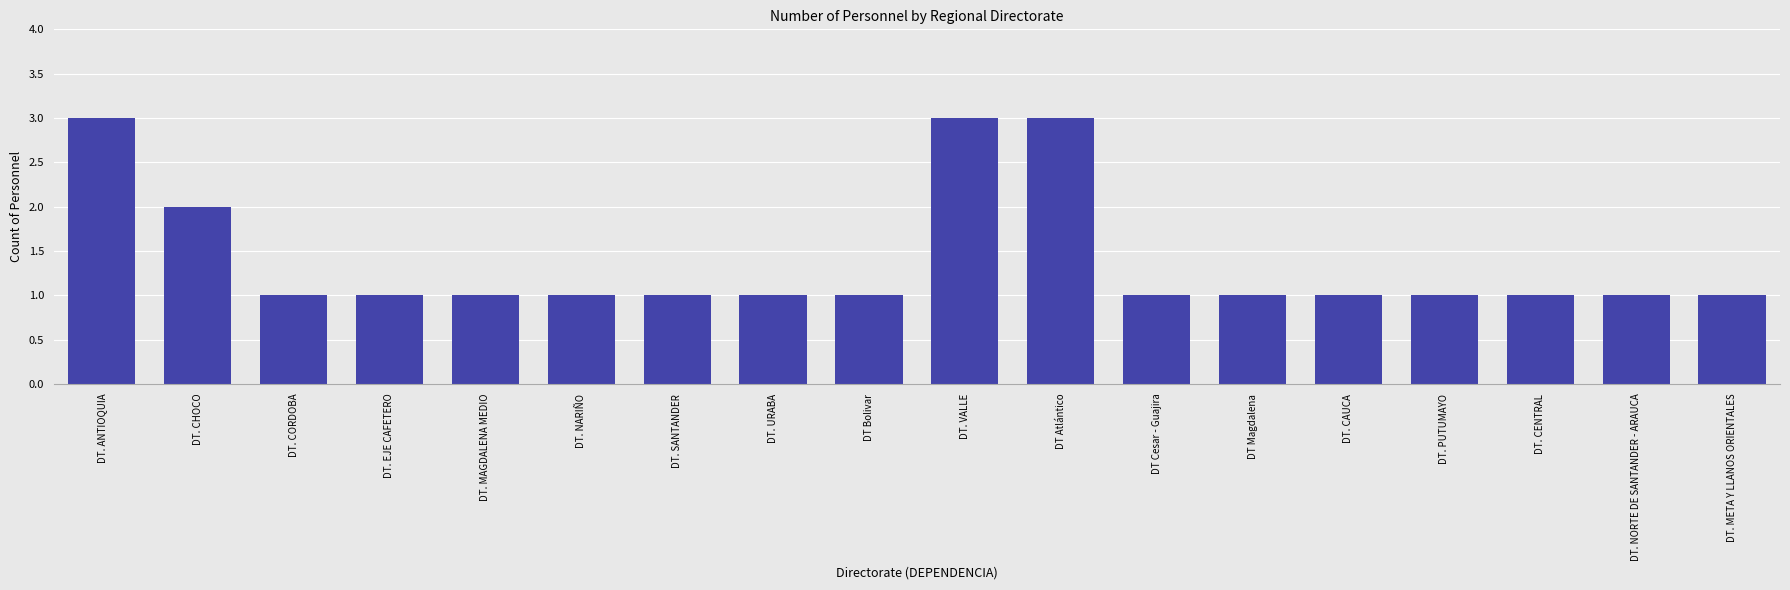

The value at DT. CORDOBA is 1. True or false?

True